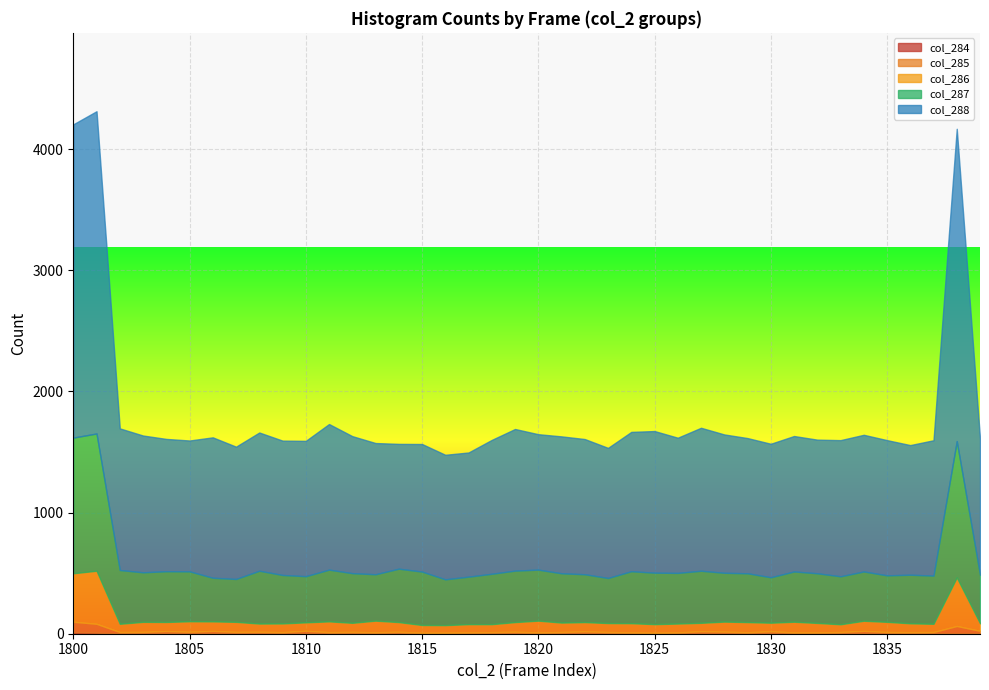

At which label does col_285 reach its minimum?

1815